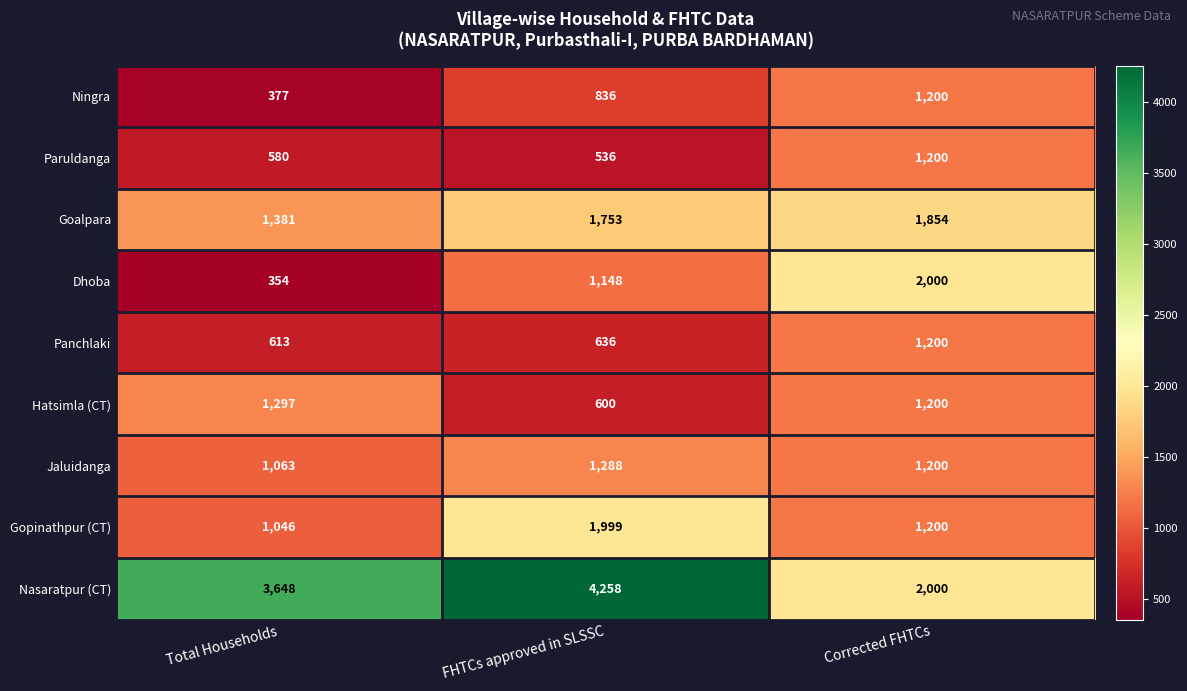

What is the sum of the Ningra values at Total Households and Corrected FHTCs?

1577